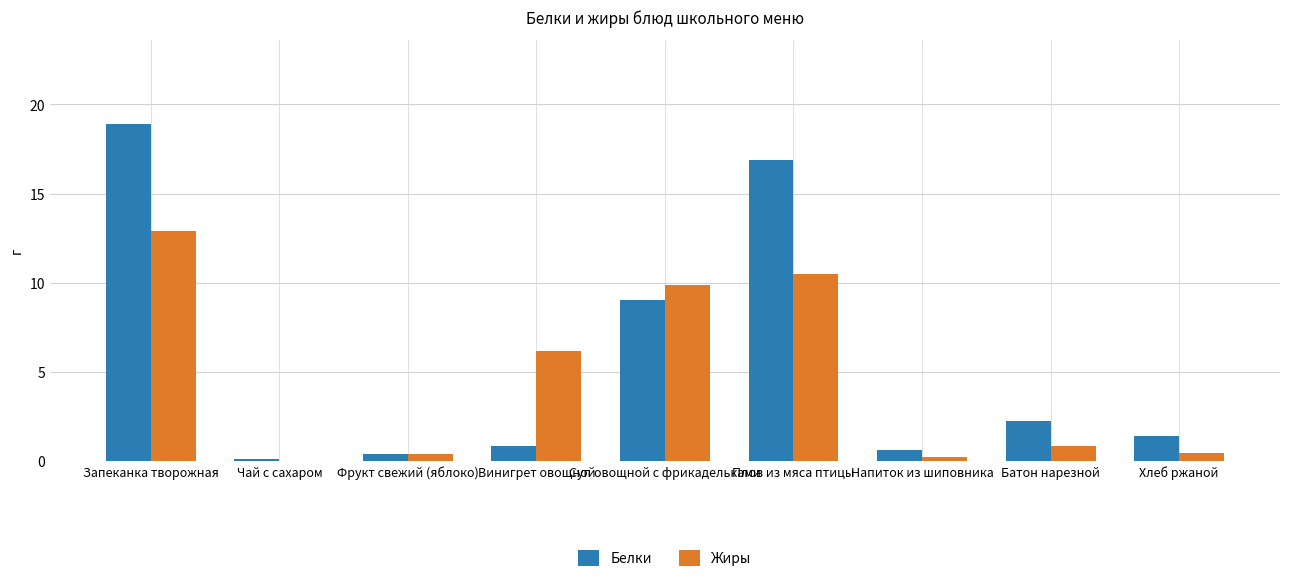

Between Суп овощной с фрикадельками and Хлеб ржаной, which series saw the biggest shift?

Жиры